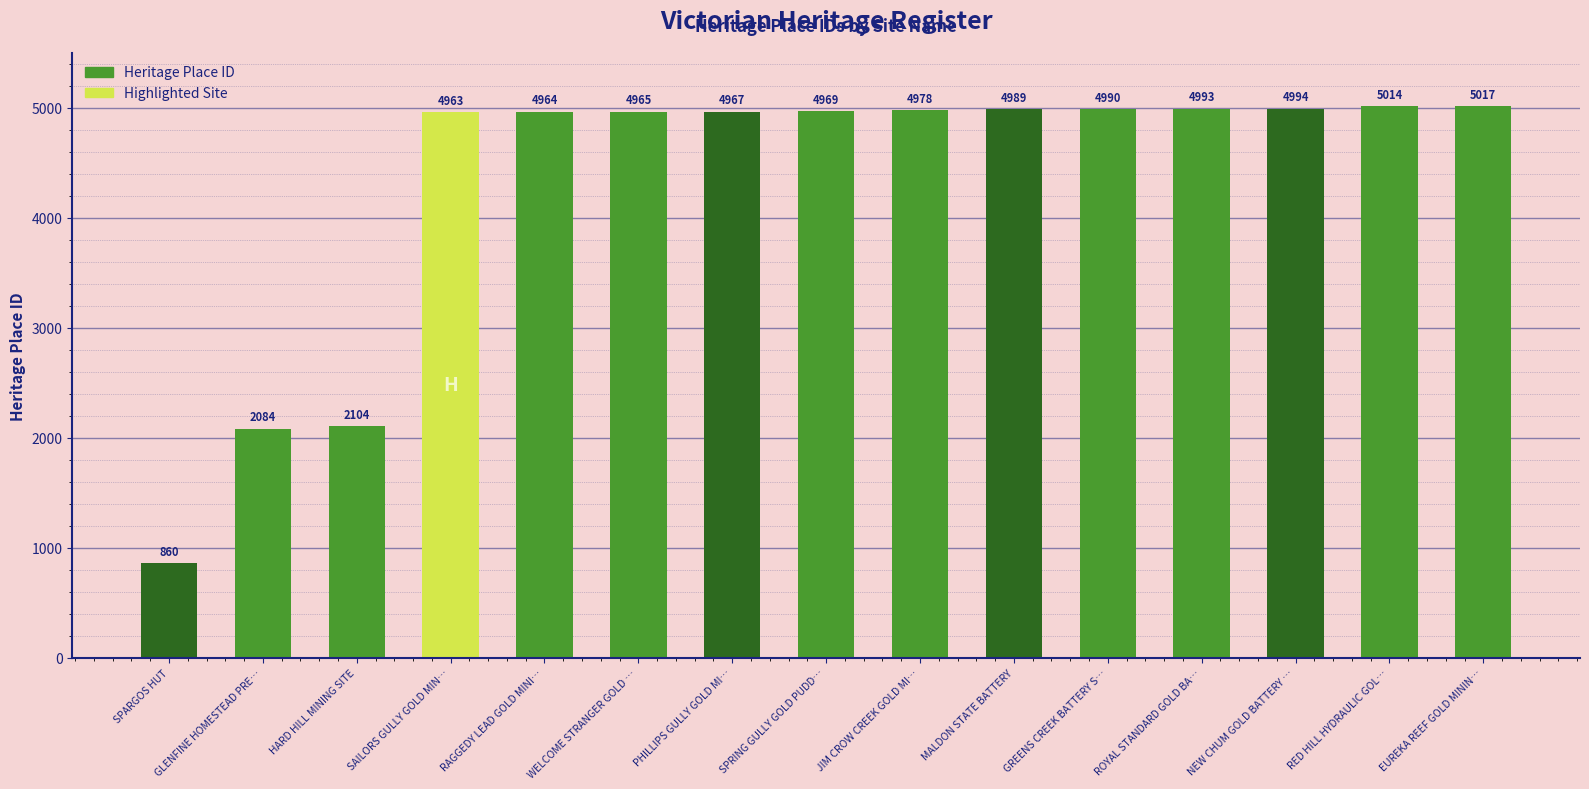

What is the label of the 12th bar from the right?

SAILORS GULLY GOLD MIN…